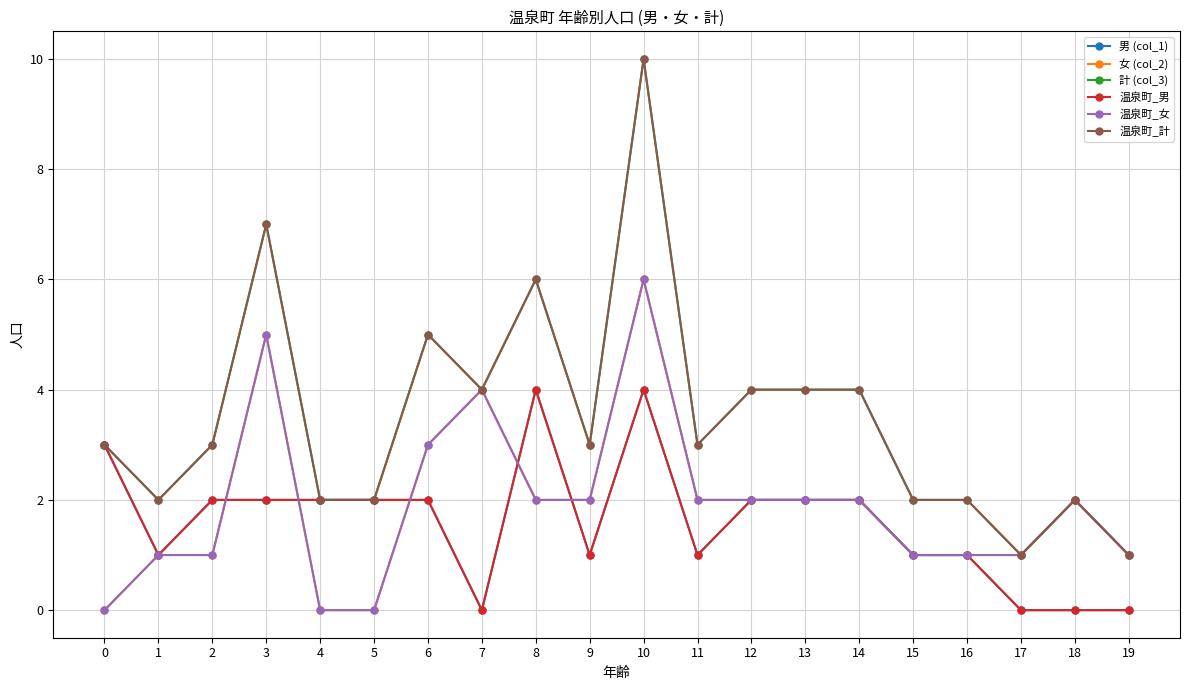

What is the value of the 温泉町_男 point at the 9th from the left?

4